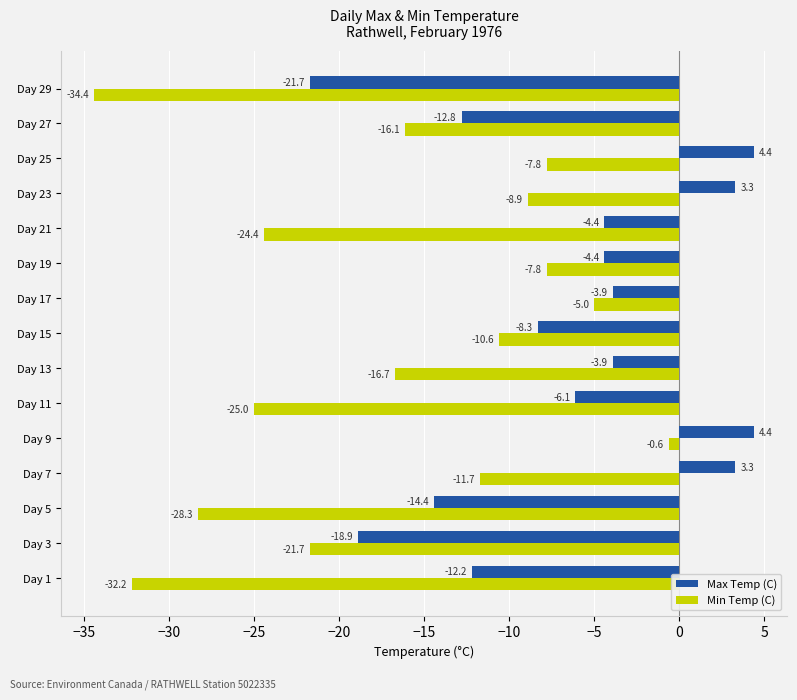

The value of Min Temp (C) at Day 19 is -7.8. True or false?

True